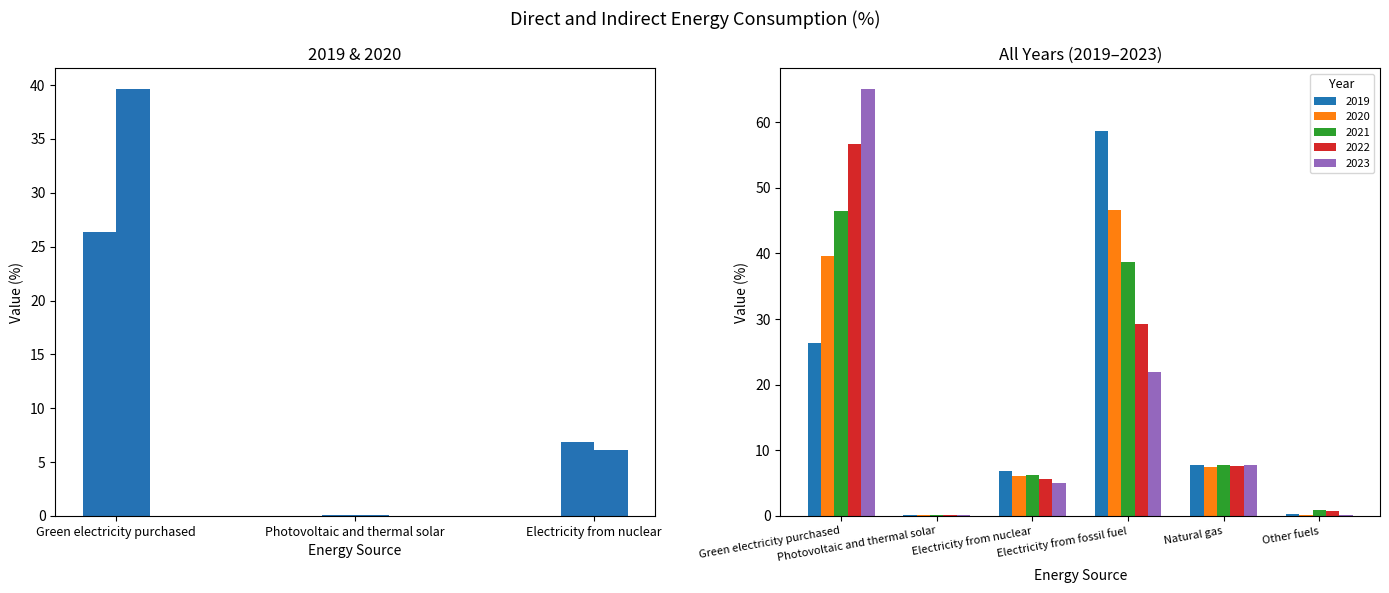

How many data points in 2020 are above 7?

3